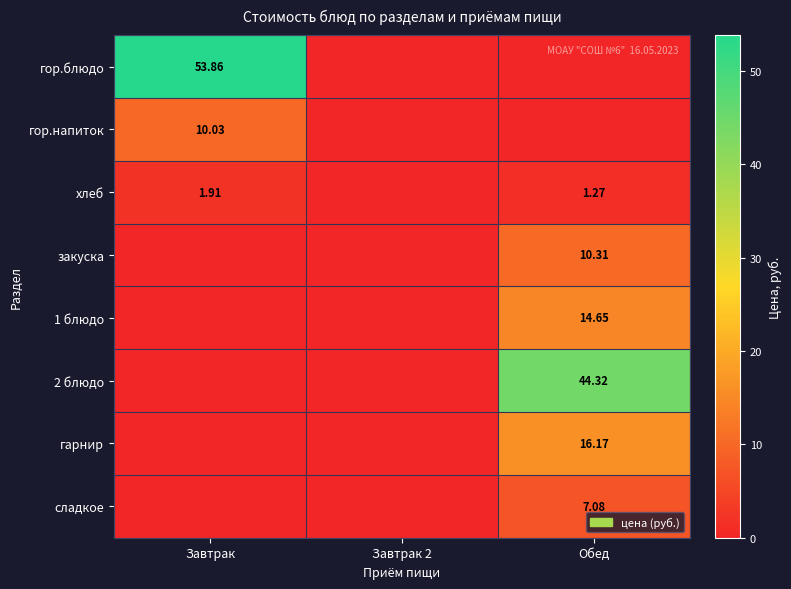

How many data points in гарнир are above 0?

1